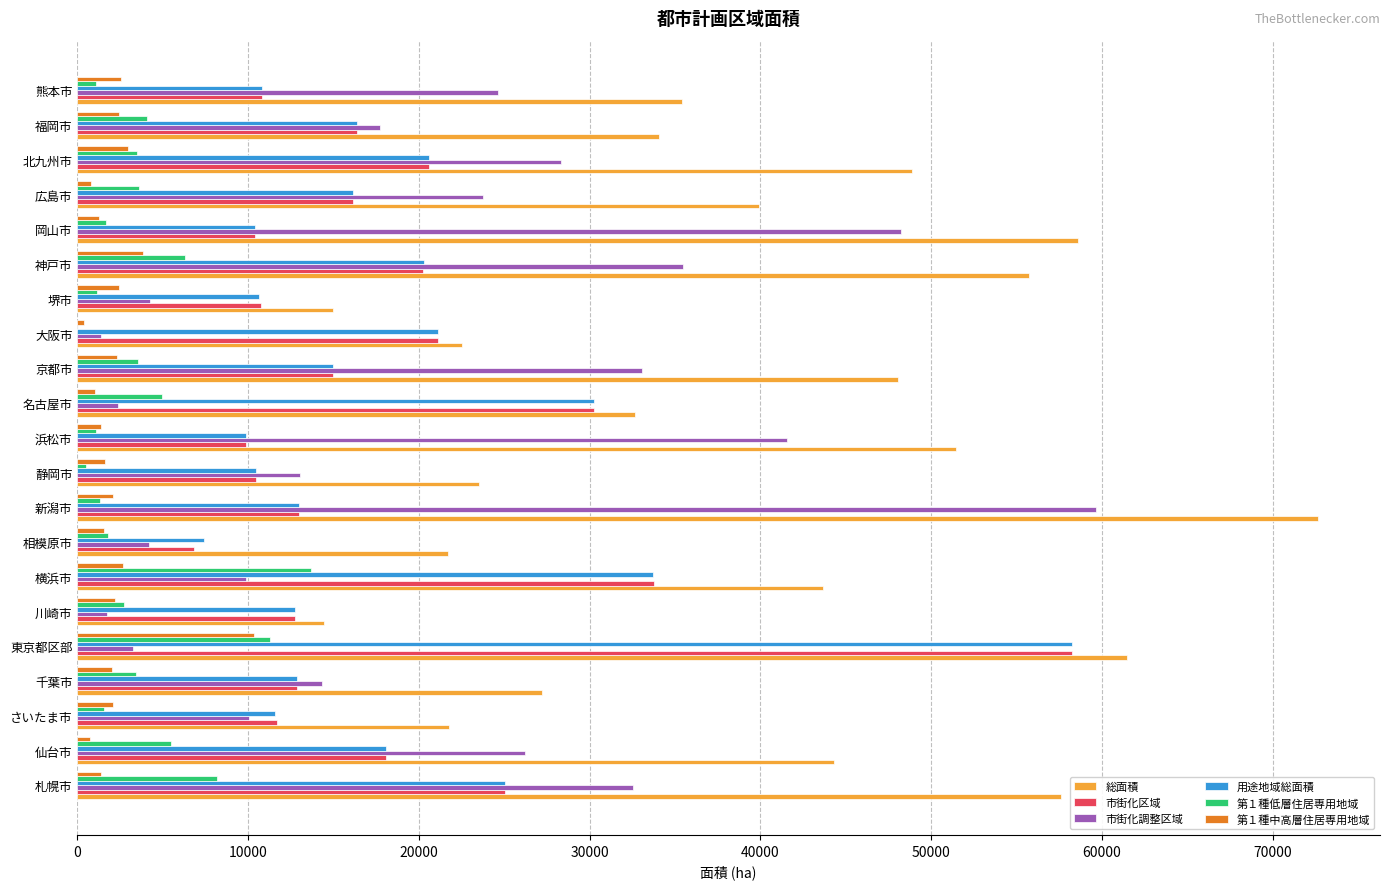

The value of 総面積 at 静岡市 is 39422. True or false?

False